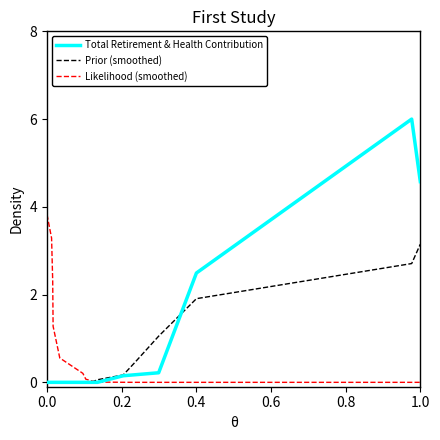

Which series has the widest spread of values?

Total Retirement & Health Contribution